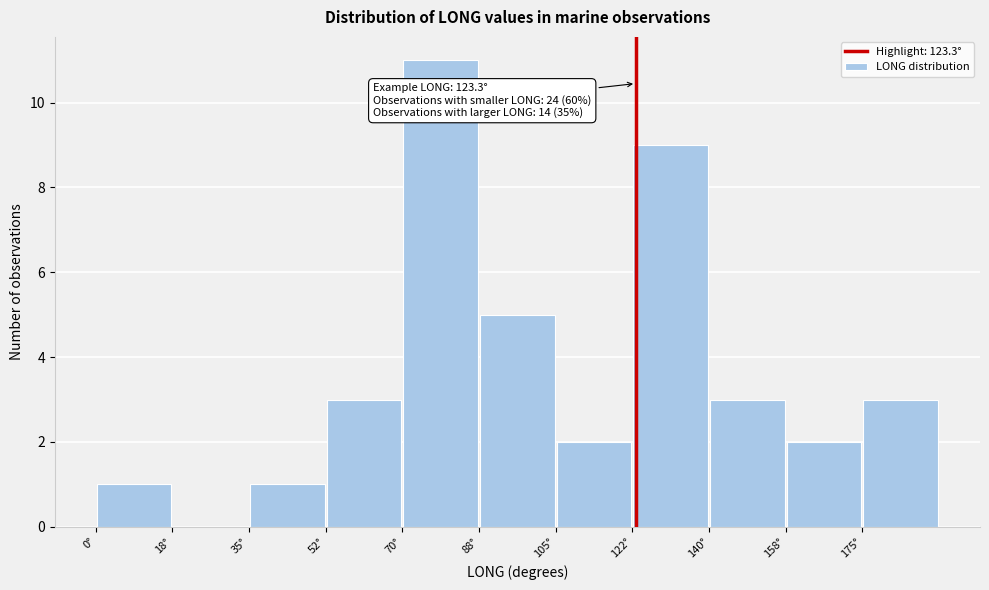

Which range on the x-axis has the tallest bar?

70.0 to 87.5